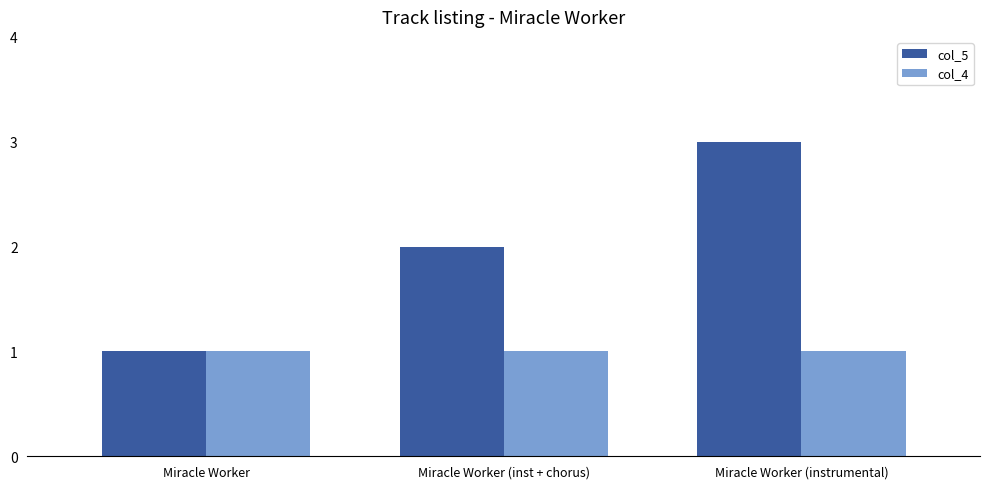

How many data points does each series have?

3